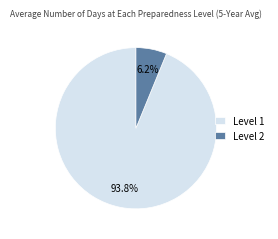

Which has a higher value, Level 2 or Level 1?

Level 1